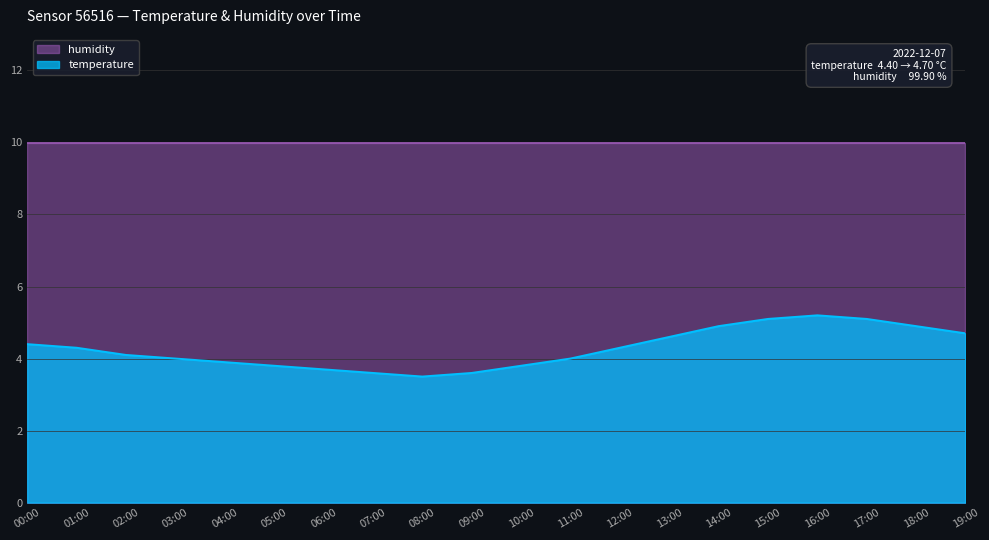

What is the label of the 6th point from the left?

05:00